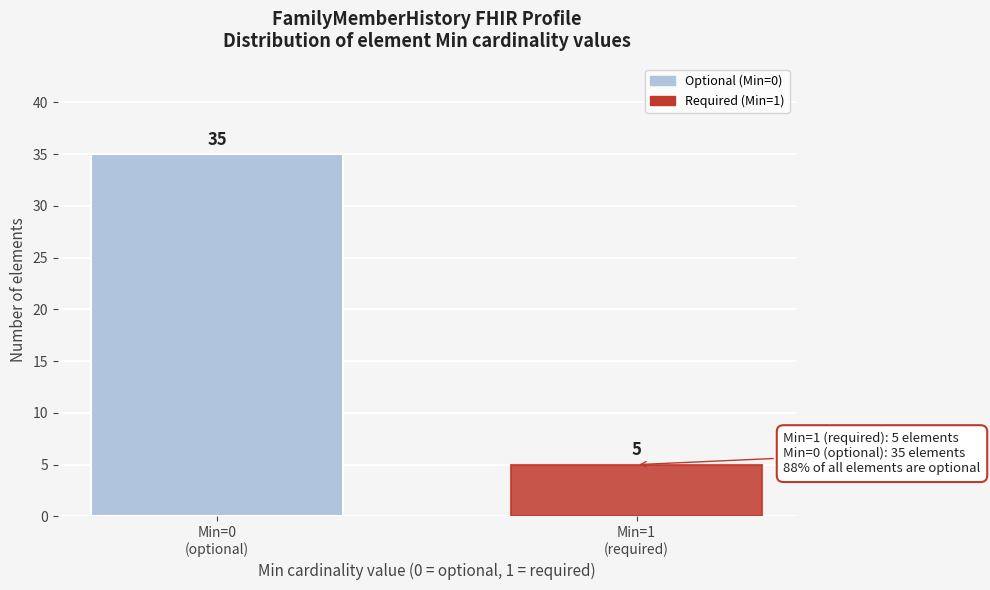

Reading left to right, list all the values displayed in this chart.

35	5